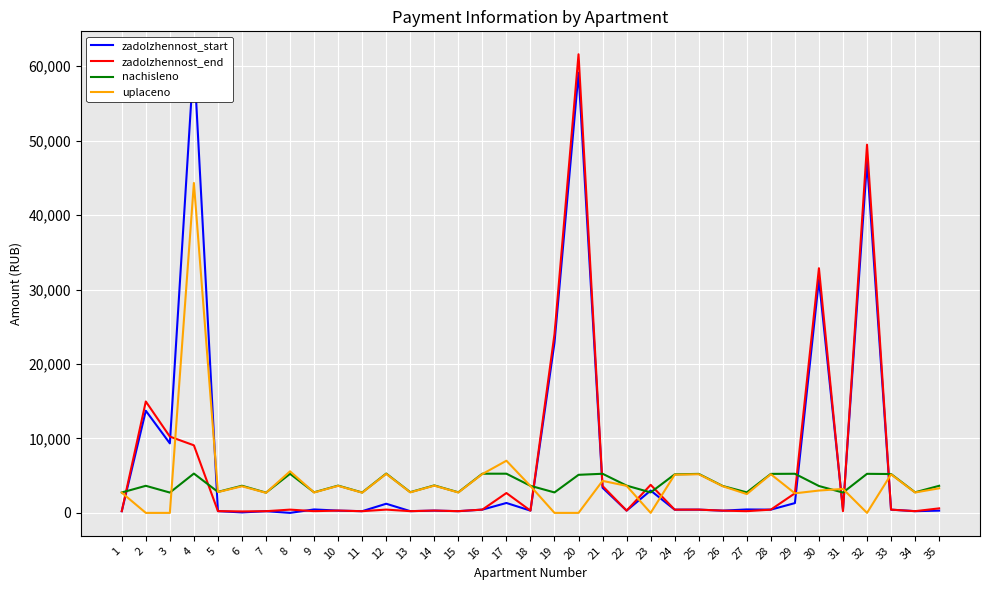

What is the approximate value of zadolzhennost_start at 7?

226.8